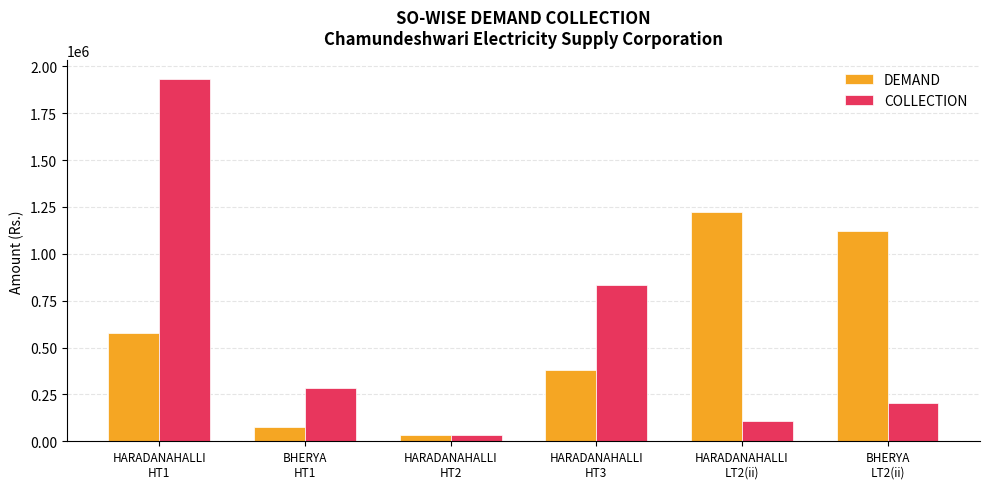

What is the difference between the DEMAND values at HARADANAHALLI
HT2 and BHERYA
HT1?

40888.0